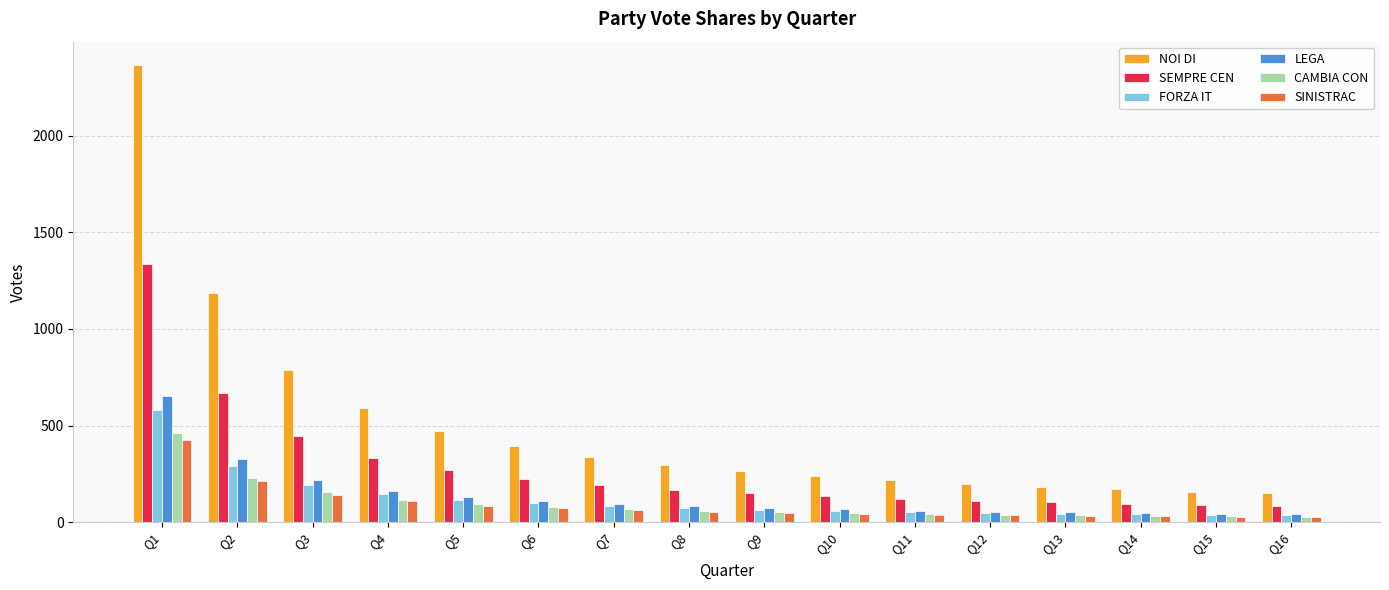

At how many categories does at least one series exceed 2129?

1